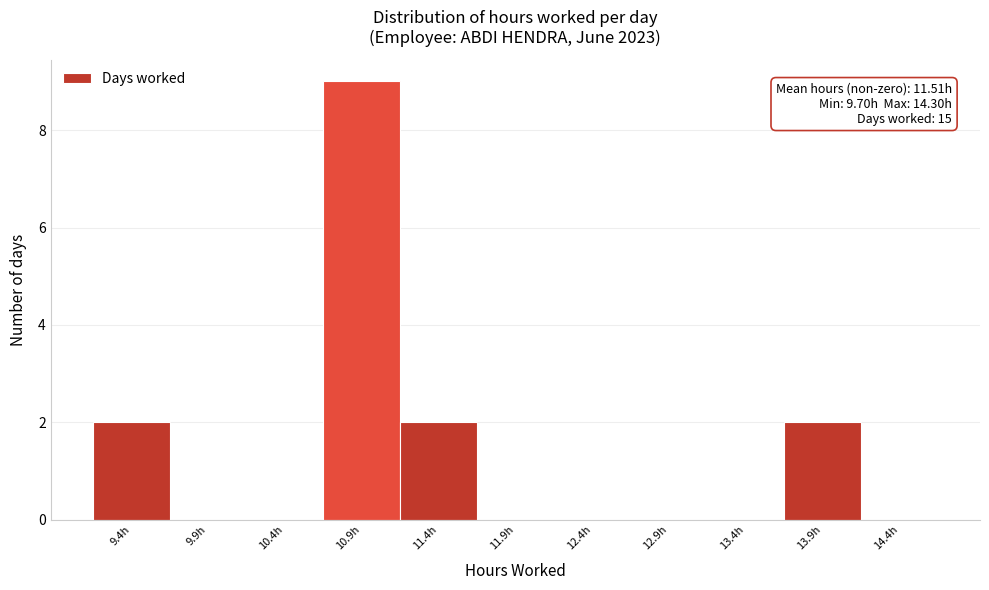

Reading left to right, what are all the values shown in this chart?

9.4h=2	9.9h=0	10.4h=0	10.9h=9	11.4h=2	11.9h=0	12.4h=0	12.9h=0	13.4h=0	13.9h=2	14.4h=0